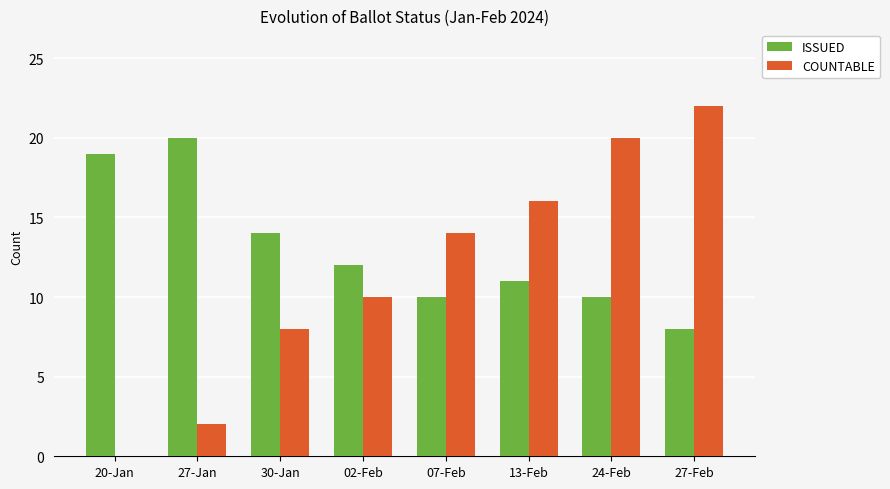

What is the highest value of the ISSUED series?

20